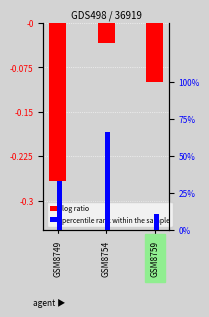

What is the value of the log ratio bar at the 3rd from the left?

-0.1